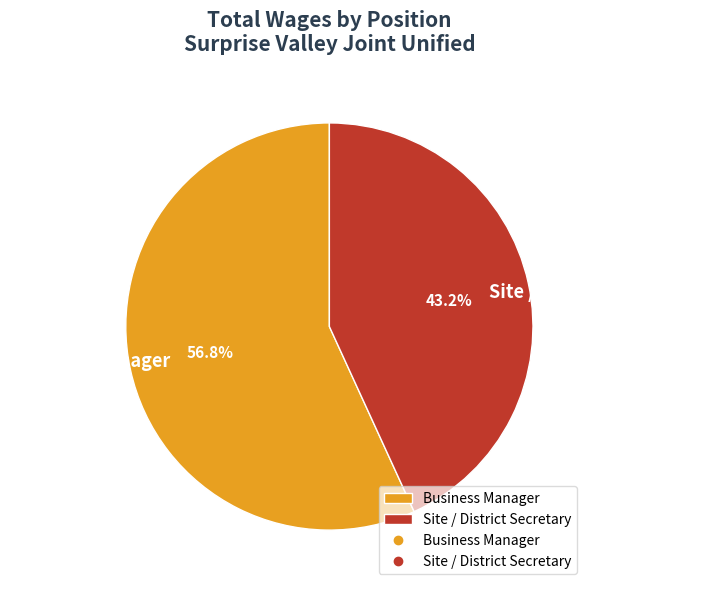

Between Business Manager and Site / District Secretary, which is larger?

Business Manager